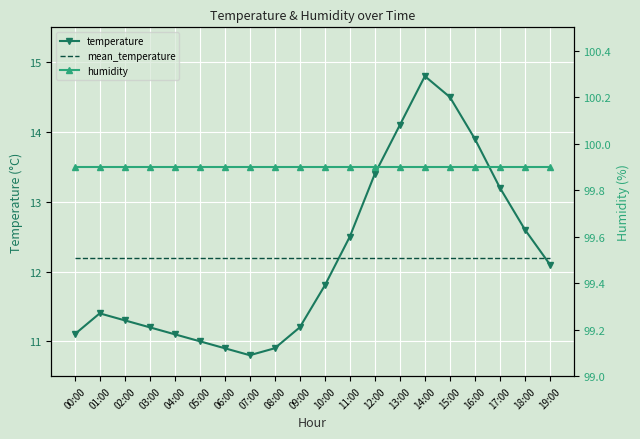

What is the lowest value of the mean_temperature series?

12.2